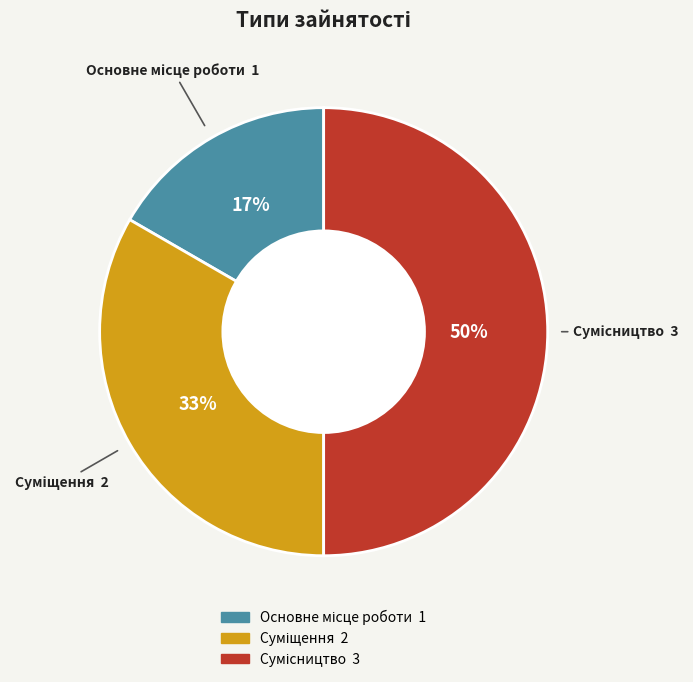

To the nearest percent, what is the difference between the largest and smallest slice percentages?

33%